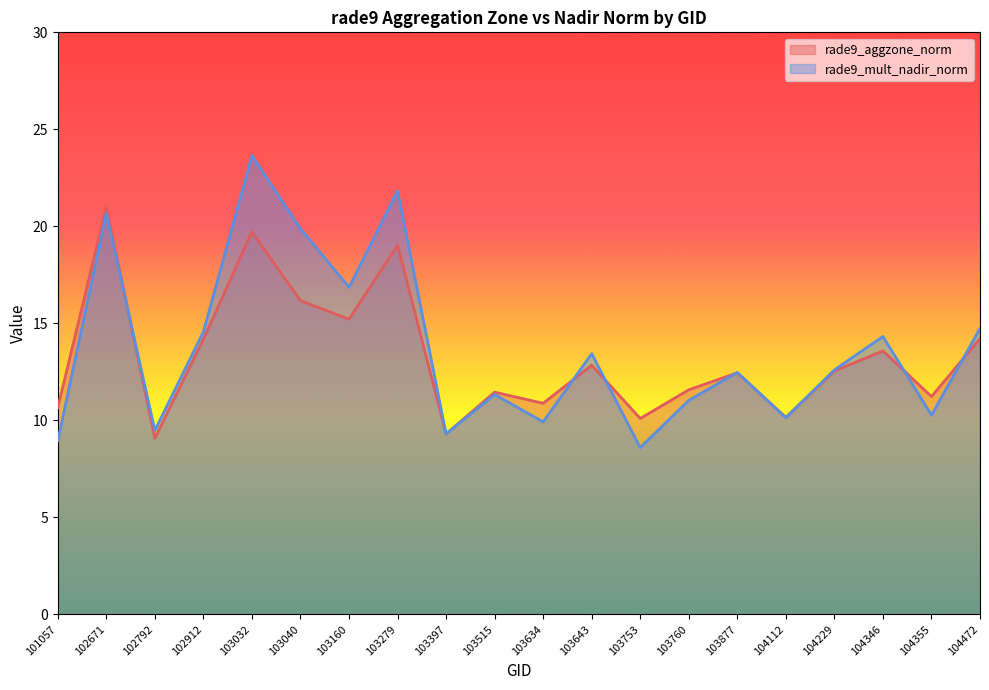

Which series has the largest total across all categories?

rade9_mult_nadir_norm